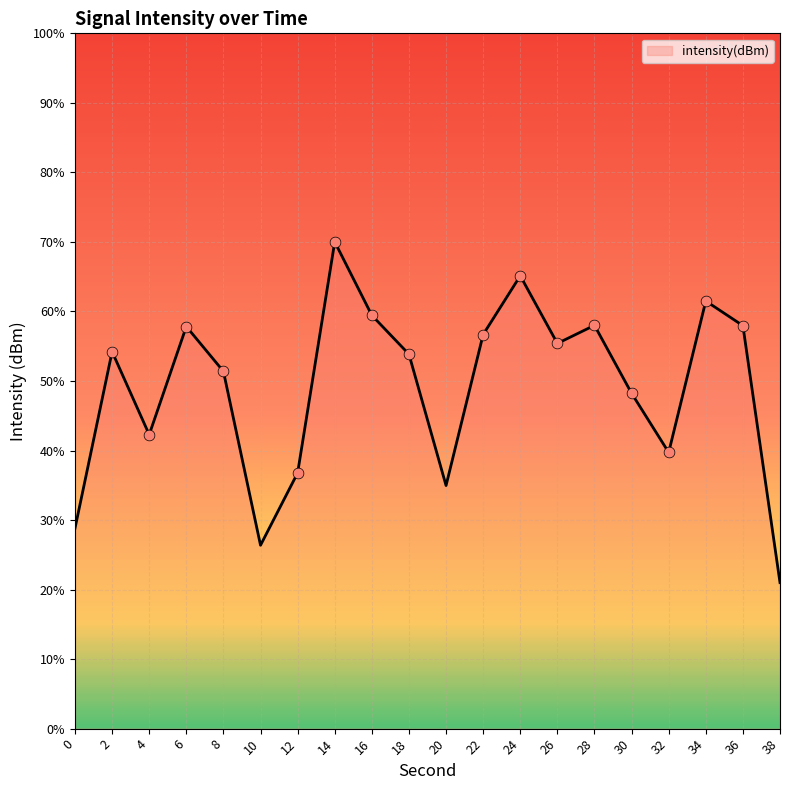

Between 20 and 34, which is larger?

34